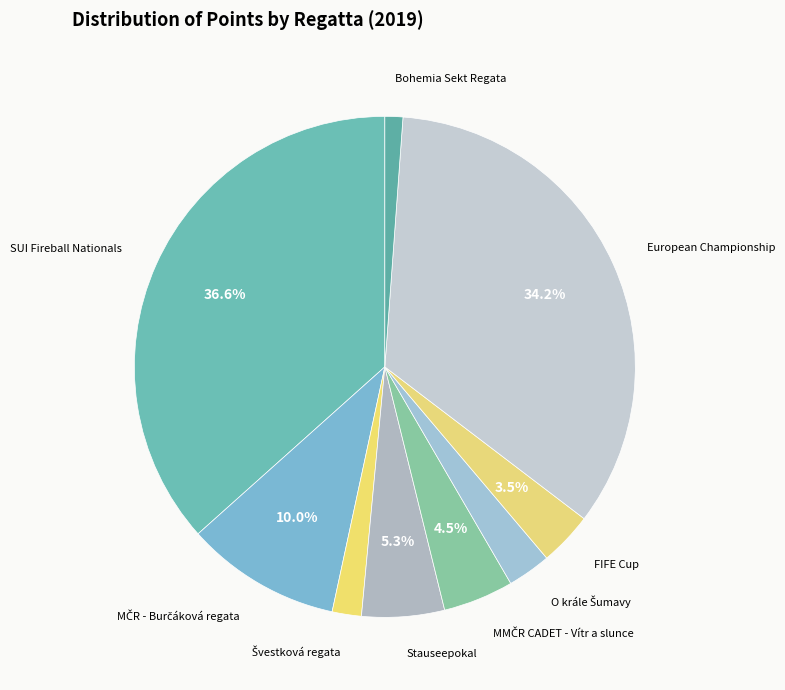

How many slices are in this pie chart?

9